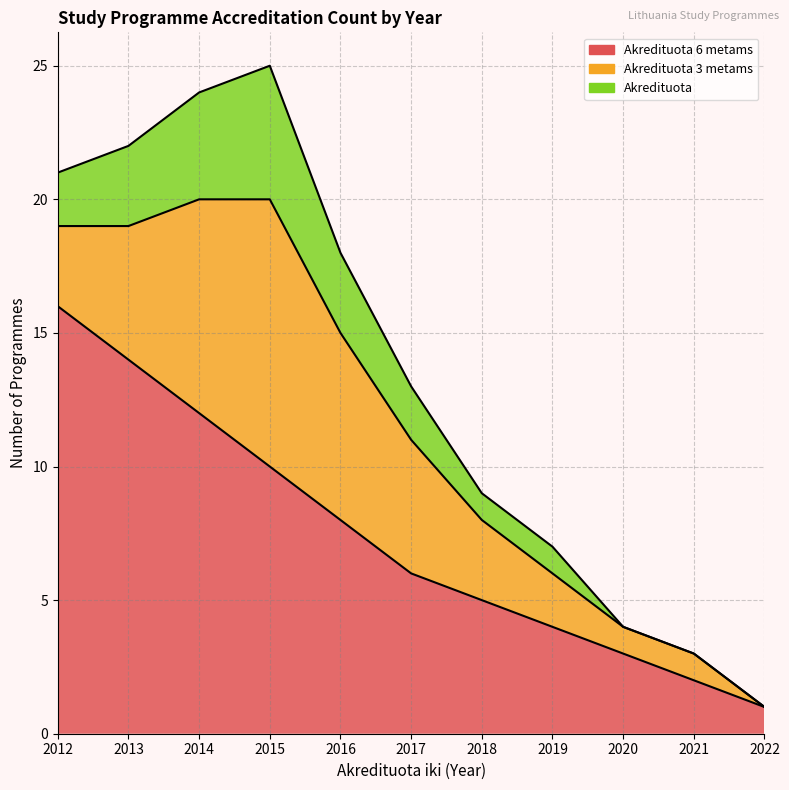

True or false: Akredituota 6 metams and Akredituota cross at least once.

False